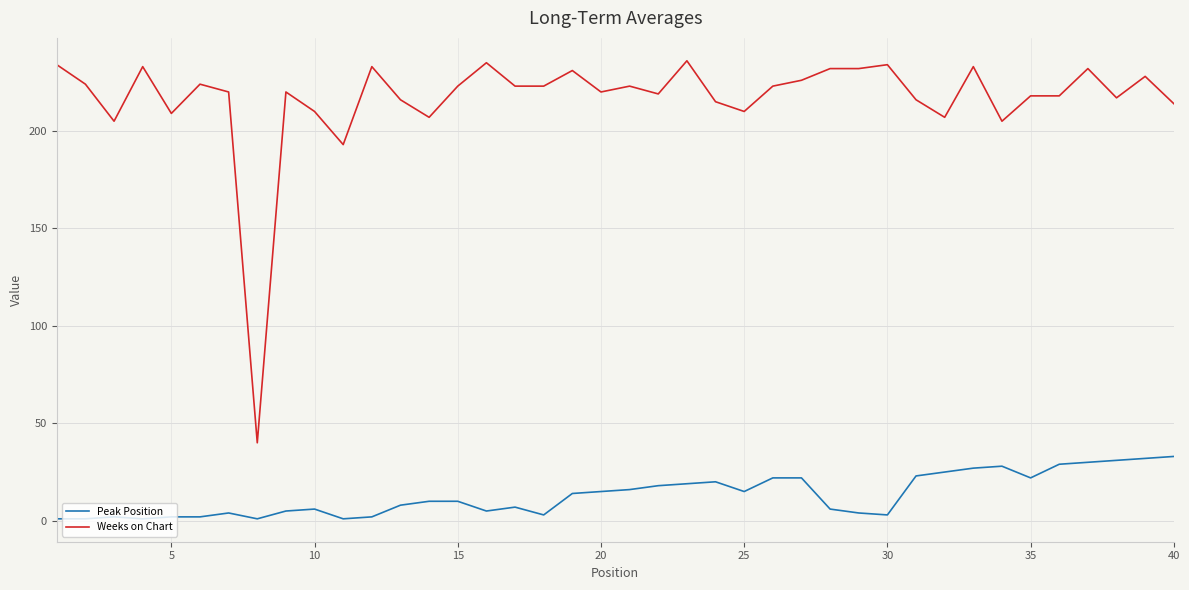

What is the difference between the second highest and minimum values in the Weeks on Chart series?

195